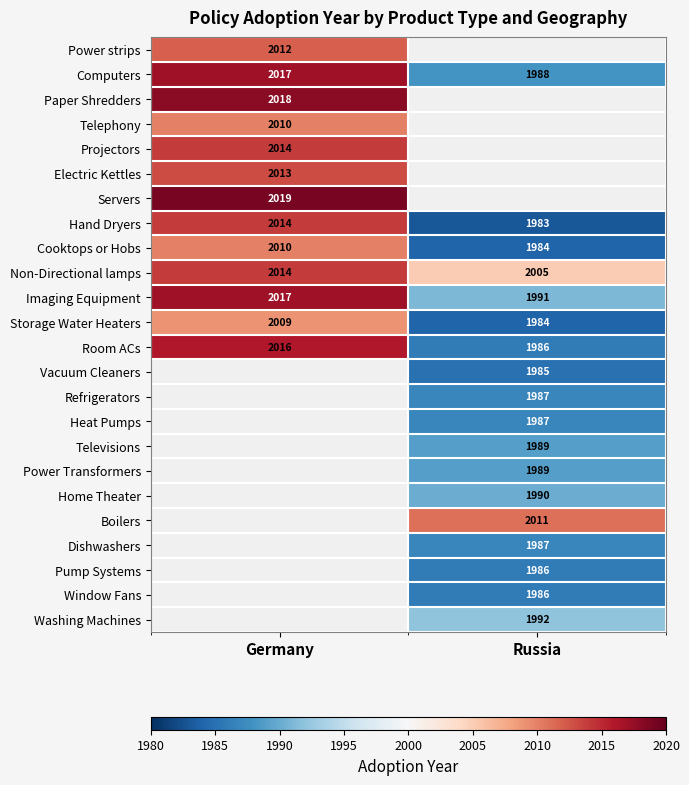

Is it true that Servers equals 420 at Germany?

False